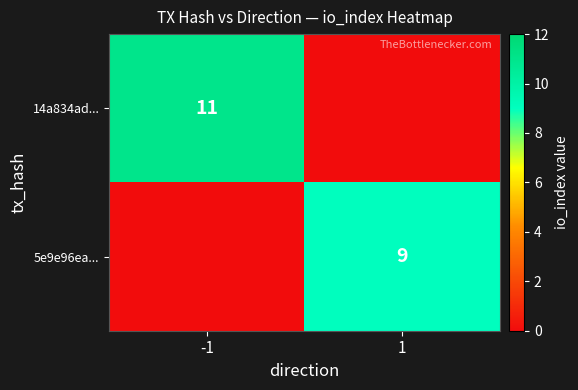

True or false: 5e9e96ea... has a value of 9 at 1.

True